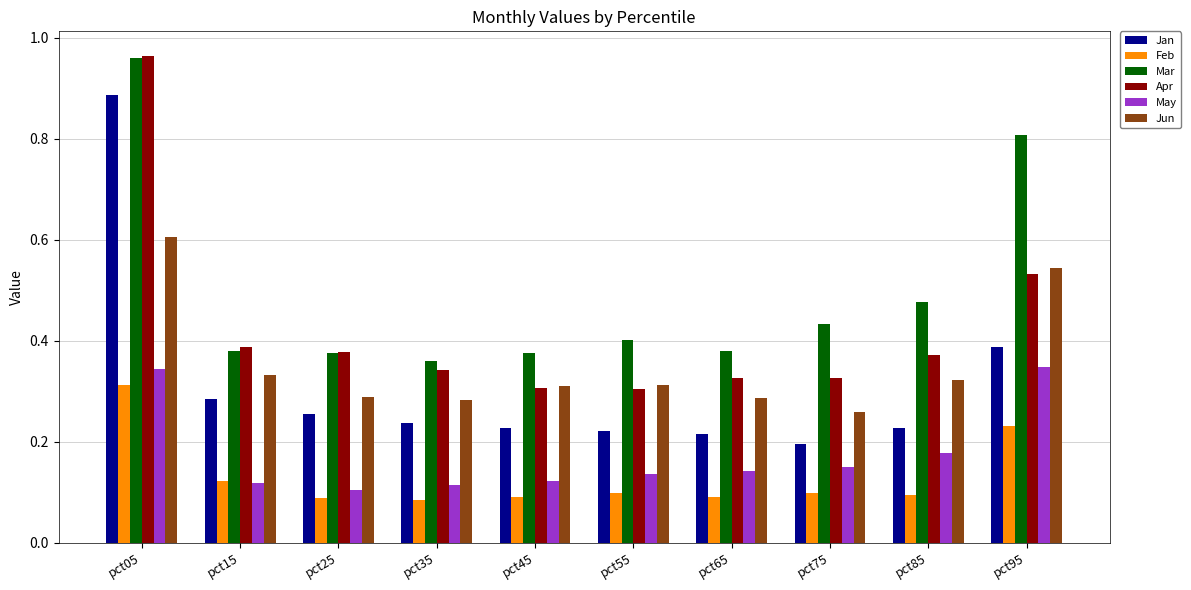

What is the sum of the Mar values at pct35 and pct65?

0.7